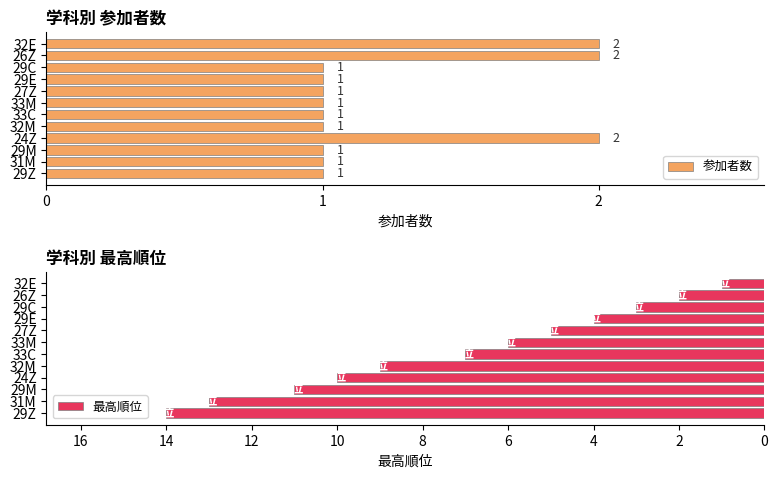

At which label is 最高順位 closest to 7?

33C